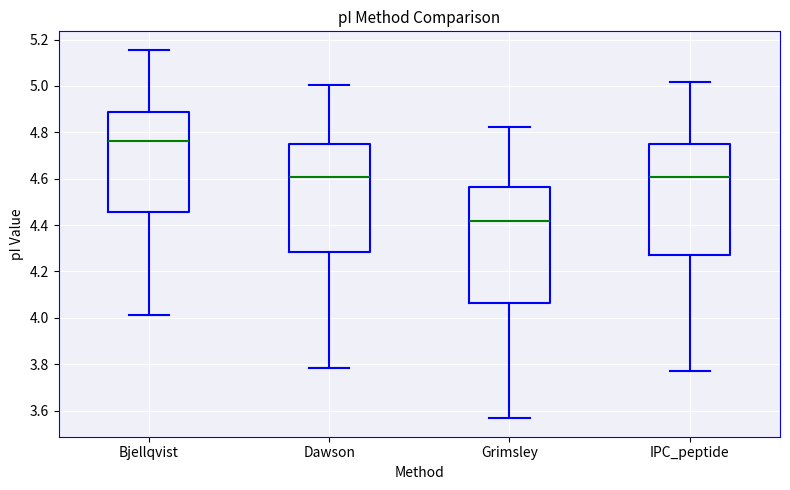

Comparing the boxes themselves (not the whiskers), which one is the tallest?

Grimsley